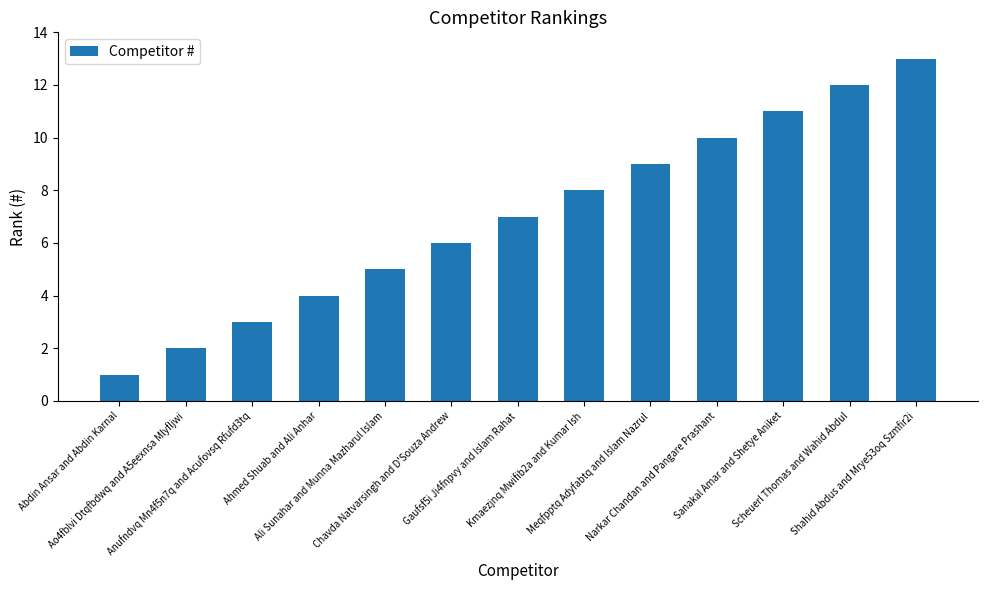

What is the average value?

7